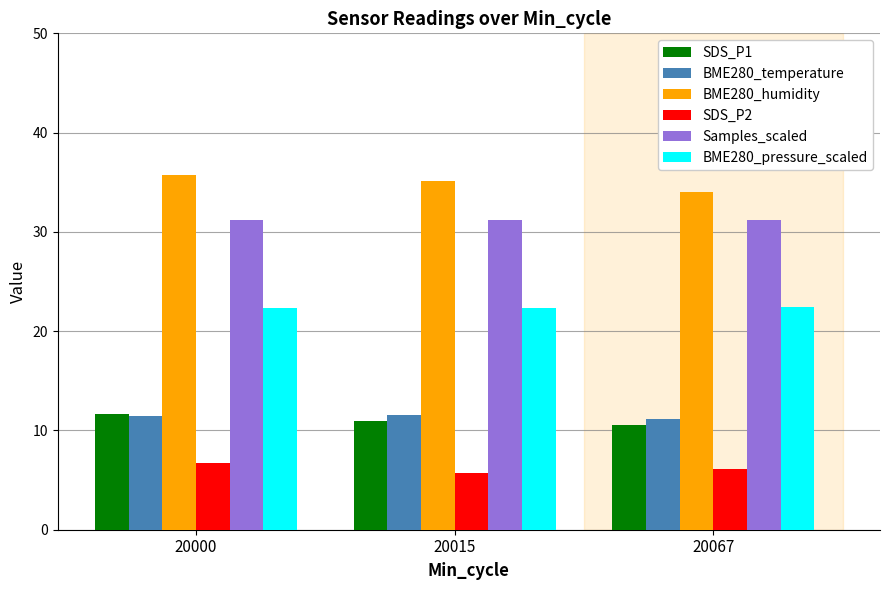

Between 20000 and 20067, which series saw the biggest shift?

BME280_humidity